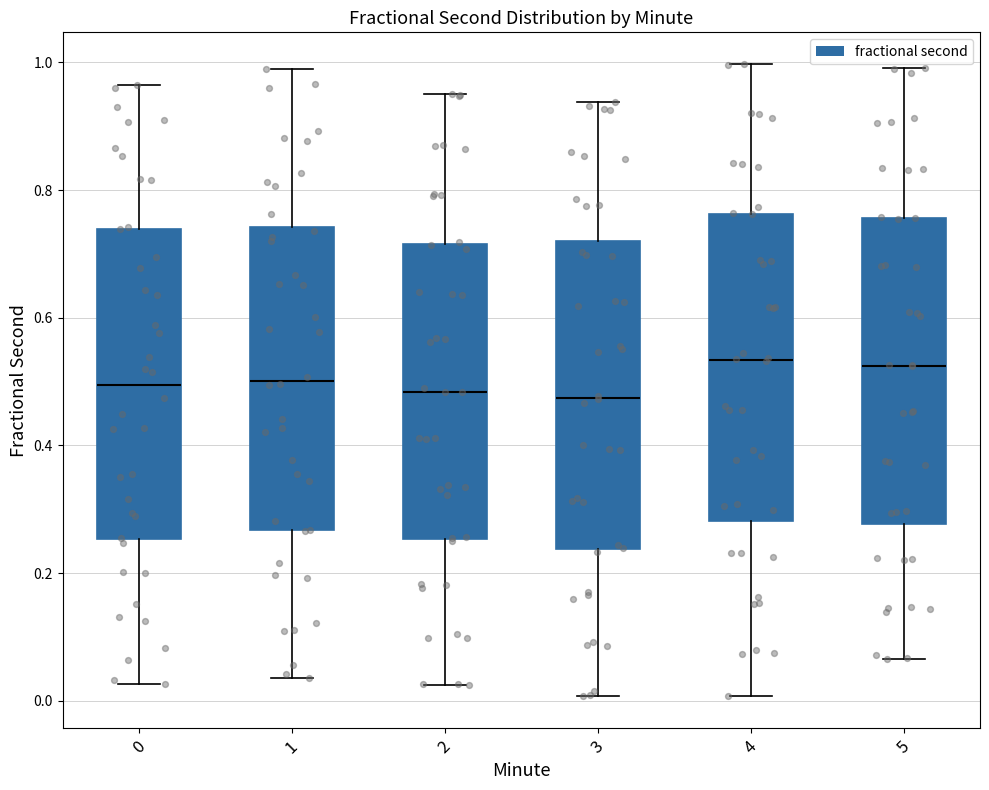

Where is the upper edge of the box at x = 5 on the y-axis? The values are not printed on the chart, so give them approximately, as read against the axis.

0.76